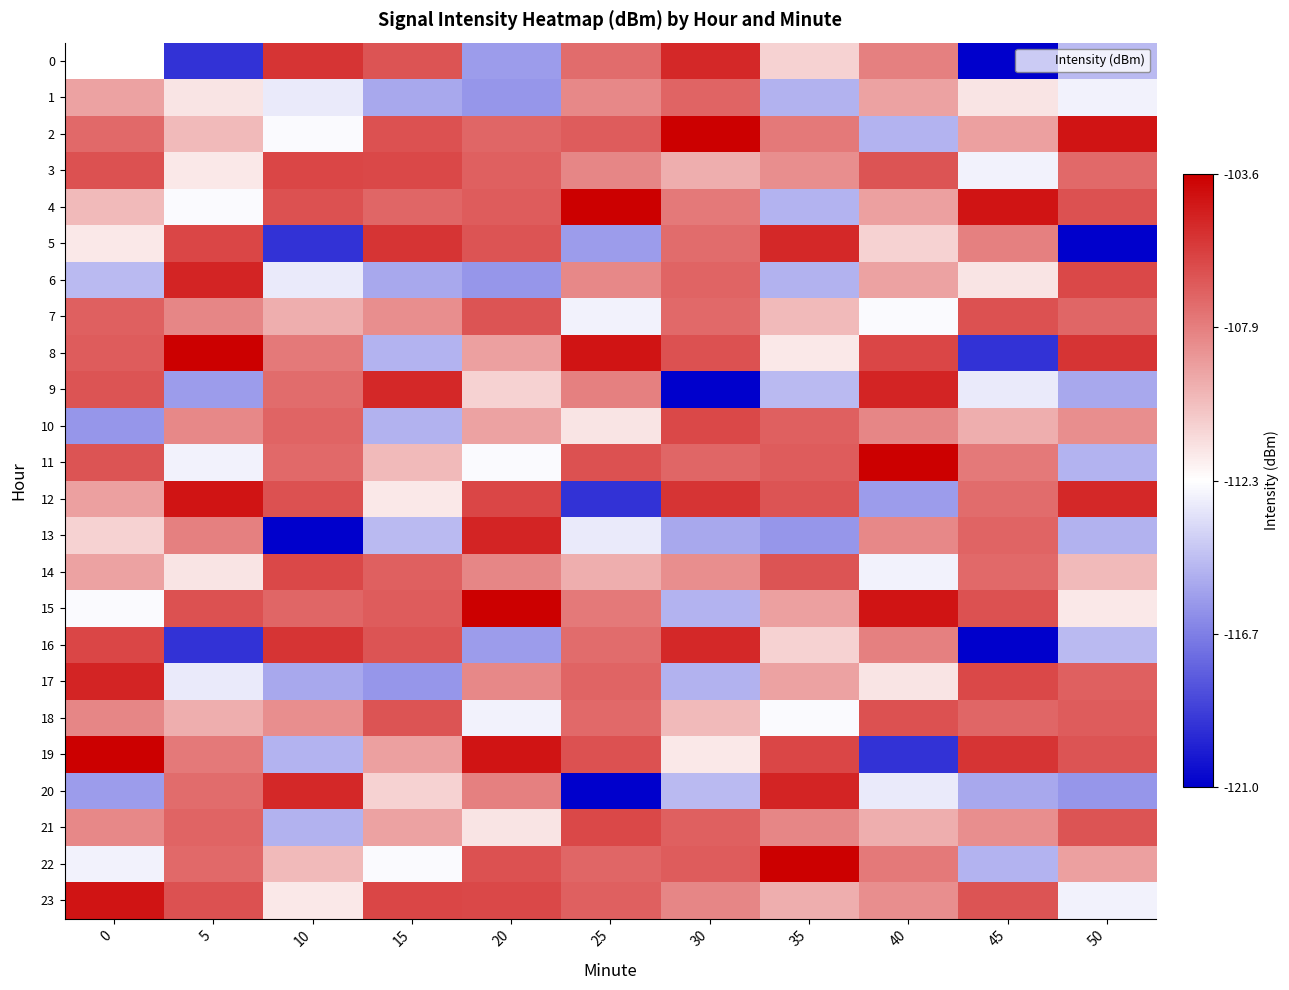

How many data points in row_10 are less than -108?

8